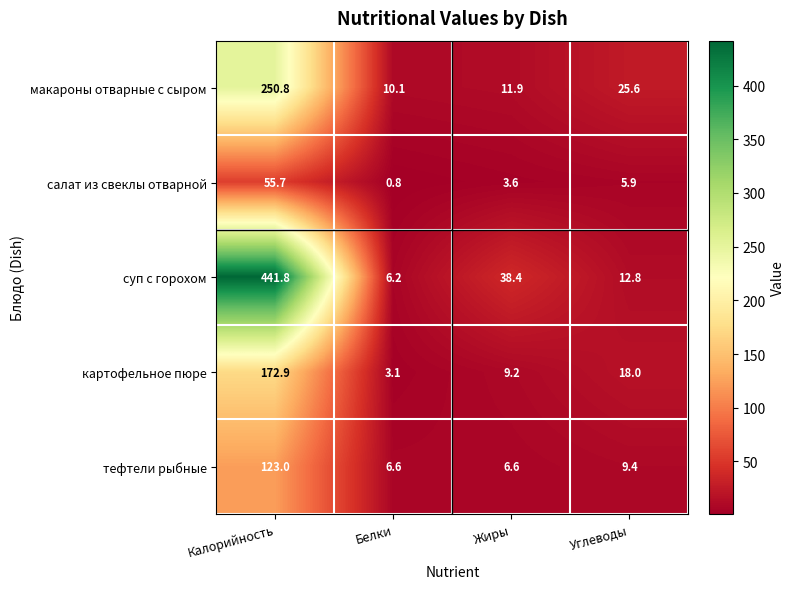

Where does the тефтели рыбные series first go above 9?

Калорийность